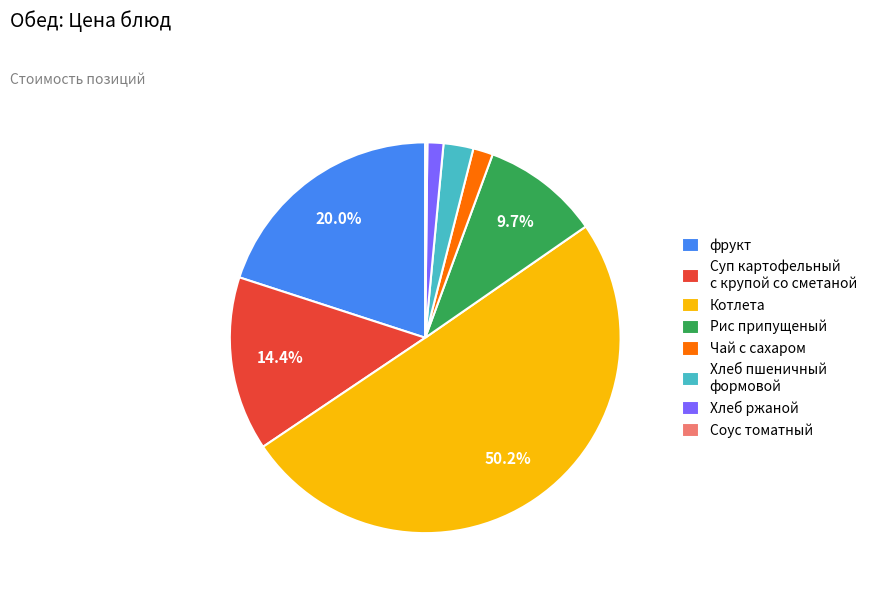

Combined, what portion of the pie is Суп картофельный с крупой со сметаной and фрукт?

34.4%